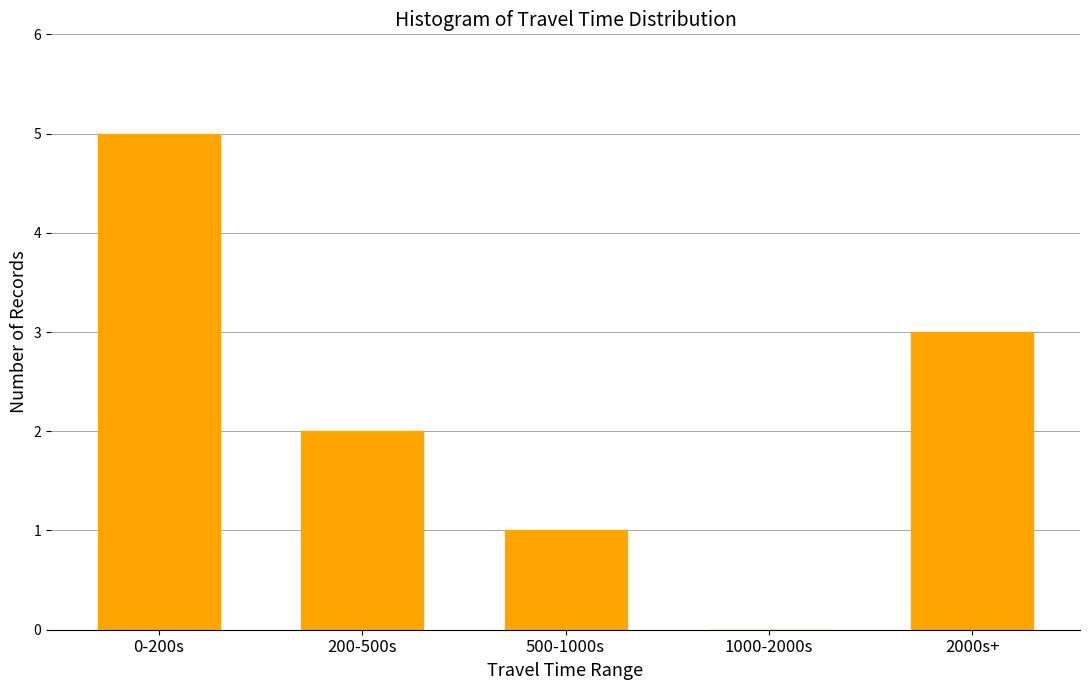

Reading left to right, extract all data points from this chart.

0-200s=5	200-500s=2	500-1000s=1	1000-2000s=0	2000s+=3